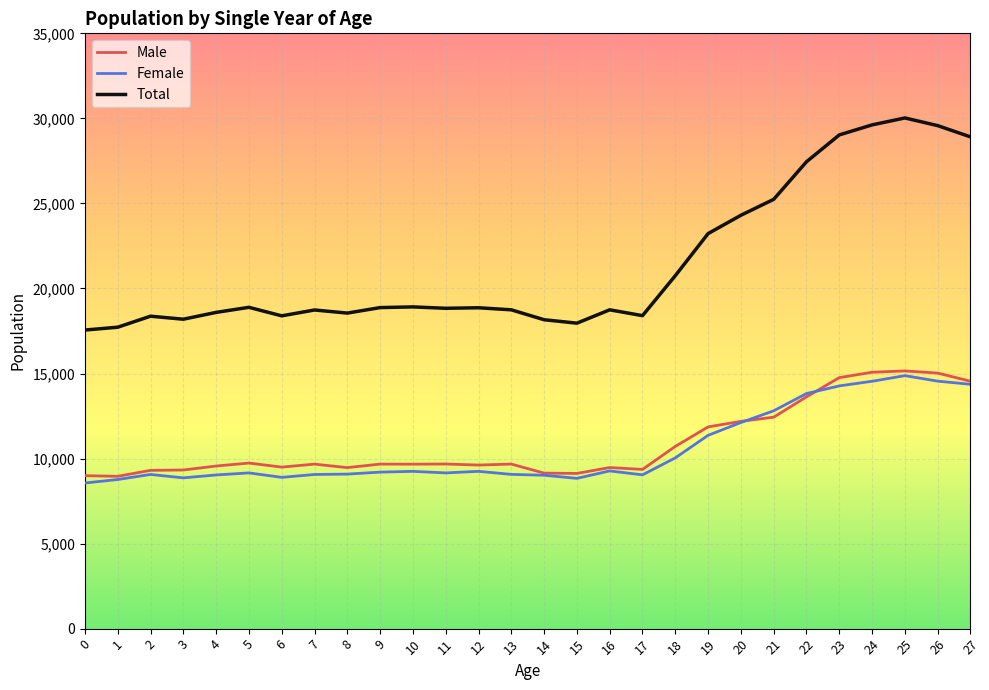

What is the smallest value displayed?

8562